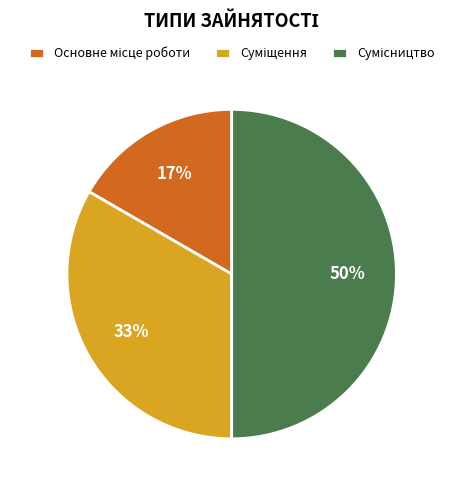

To the nearest percent, what is the average slice percentage?

33%